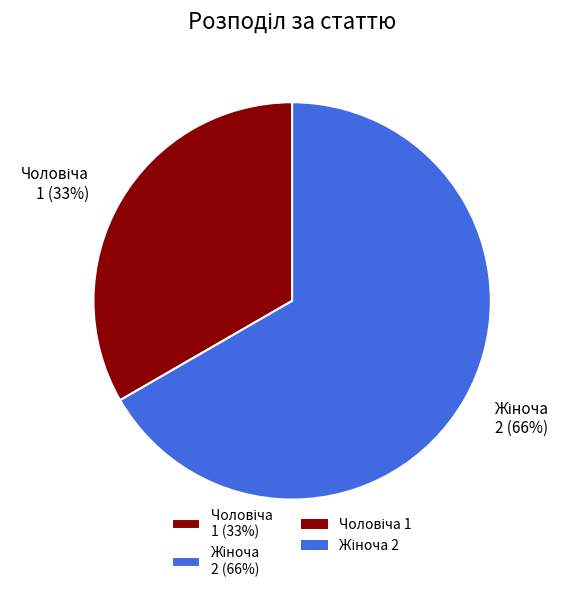

Which has a higher value, Чоловіча or Жіноча?

Жіноча